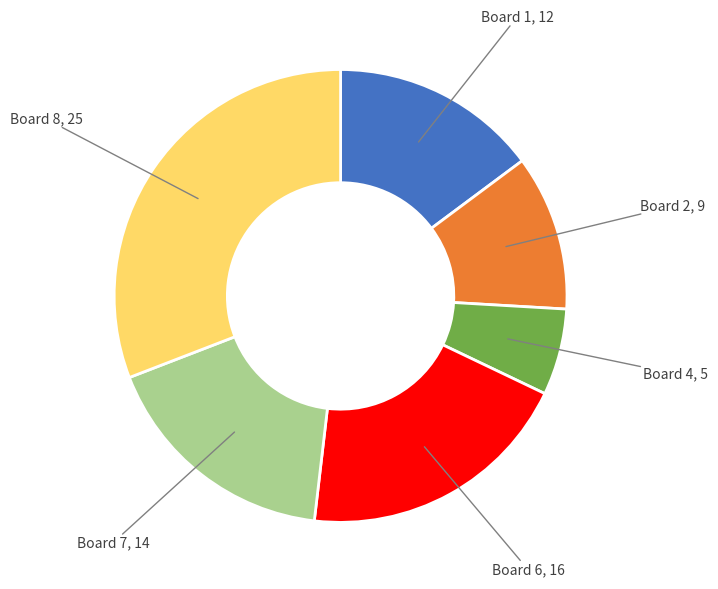

How many segments does this pie chart have?

6